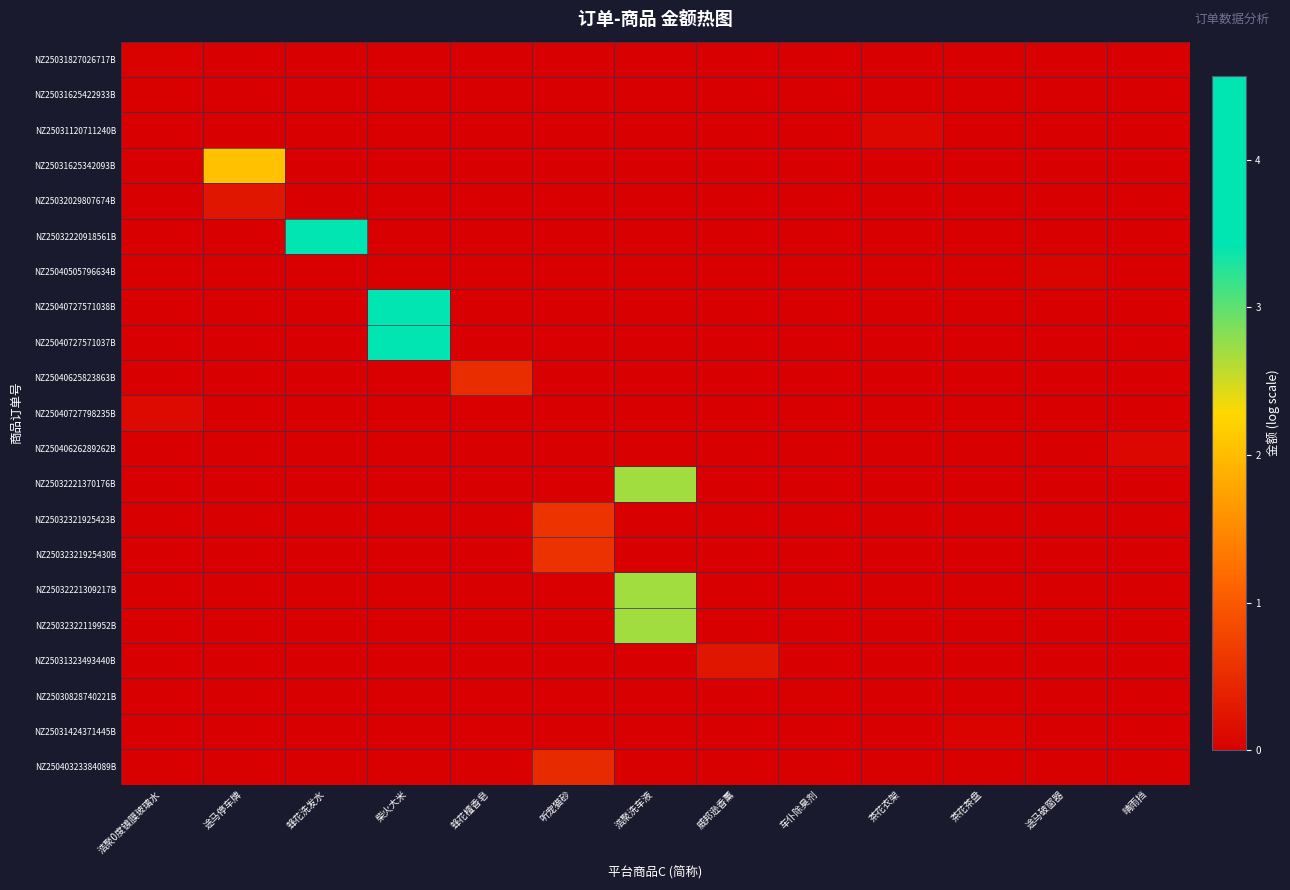

Reading left to right, extract all data points from this chart.

NZ25031827026717B: 浩聚0度镀膜玻璃水=0.0	途马停车牌=0.0	蜂花洗发水=0.0	柴火大米=0.0	蜂花檀香皂=0.0	听宠猫砂=0.0	浩聚洗车液=0.0	威邦逊香薰=0.0	车仆除臭剂=0.0	茶花衣架=0.0	茶花茶盘=0.0	途马破窗器=0.0	晴雨挡=0.0
NZ25031625422933B: 浩聚0度镀膜玻璃水=0.0	途马停车牌=0.0	蜂花洗发水=0.0	柴火大米=0.0	蜂花檀香皂=0.0	听宠猫砂=0.0	浩聚洗车液=0.0	威邦逊香薰=0.0	车仆除臭剂=0.0	茶花衣架=0.0	茶花茶盘=0.0	途马破窗器=0.0	晴雨挡=0.0
NZ25031120711240B: 浩聚0度镀膜玻璃水=0.0	途马停车牌=0.0	蜂花洗发水=0.0	柴火大米=0.0	蜂花檀香皂=0.0	听宠猫砂=0.0	浩聚洗车液=0.0	威邦逊香薰=0.0	车仆除臭剂=0.0	茶花衣架=0.1	茶花茶盘=0.0	途马破窗器=0.0	晴雨挡=0.0
NZ25031625342093B: 浩聚0度镀膜玻璃水=0.0	途马停车牌=2.1	蜂花洗发水=0.0	柴火大米=0.0	蜂花檀香皂=0.0	听宠猫砂=0.0	浩聚洗车液=0.0	威邦逊香薰=0.0	车仆除臭剂=0.0	茶花衣架=0.0	茶花茶盘=0.0	途马破窗器=0.0	晴雨挡=0.0
NZ25032029807674B: 浩聚0度镀膜玻璃水=0.0	途马停车牌=0.3	蜂花洗发水=0.0	柴火大米=0.0	蜂花檀香皂=0.0	听宠猫砂=0.0	浩聚洗车液=0.0	威邦逊香薰=0.0	车仆除臭剂=0.0	茶花衣架=0.0	茶花茶盘=0.0	途马破窗器=0.0	晴雨挡=0.0
NZ25032220918561B: 浩聚0度镀膜玻璃水=0.0	途马停车牌=0.0	蜂花洗发水=3.5	柴火大米=0.0	蜂花檀香皂=0.0	听宠猫砂=0.0	浩聚洗车液=0.0	威邦逊香薰=0.0	车仆除臭剂=0.0	茶花衣架=0.0	茶花茶盘=0.0	途马破窗器=0.0	晴雨挡=0.0
NZ25040505796634B: 浩聚0度镀膜玻璃水=0.0	途马停车牌=0.0	蜂花洗发水=0.0	柴火大米=0.0	蜂花檀香皂=0.0	听宠猫砂=0.0	浩聚洗车液=0.0	威邦逊香薰=0.0	车仆除臭剂=0.0	茶花衣架=0.0	茶花茶盘=0.0	途马破窗器=0.0	晴雨挡=0.0
NZ25040727571038B: 浩聚0度镀膜玻璃水=0.0	途马停车牌=0.0	蜂花洗发水=0.0	柴火大米=4.6	蜂花檀香皂=0.0	听宠猫砂=0.0	浩聚洗车液=0.0	威邦逊香薰=0.0	车仆除臭剂=0.0	茶花衣架=0.0	茶花茶盘=0.0	途马破窗器=0.0	晴雨挡=0.0
NZ25040727571037B: 浩聚0度镀膜玻璃水=0.0	途马停车牌=0.0	蜂花洗发水=0.0	柴火大米=4.6	蜂花檀香皂=0.0	听宠猫砂=0.0	浩聚洗车液=0.0	威邦逊香薰=0.0	车仆除臭剂=0.0	茶花衣架=0.0	茶花茶盘=0.0	途马破窗器=0.0	晴雨挡=0.0
NZ25040625823863B: 浩聚0度镀膜玻璃水=0.0	途马停车牌=0.0	蜂花洗发水=0.0	柴火大米=0.0	蜂花檀香皂=0.5	听宠猫砂=0.0	浩聚洗车液=0.0	威邦逊香薰=0.0	车仆除臭剂=0.0	茶花衣架=0.0	茶花茶盘=0.0	途马破窗器=0.0	晴雨挡=0.0
NZ25040727798235B: 浩聚0度镀膜玻璃水=0.1	途马停车牌=0.0	蜂花洗发水=0.0	柴火大米=0.0	蜂花檀香皂=0.0	听宠猫砂=0.0	浩聚洗车液=0.0	威邦逊香薰=0.0	车仆除臭剂=0.0	茶花衣架=0.0	茶花茶盘=0.0	途马破窗器=0.0	晴雨挡=0.0
NZ25040626289262B: 浩聚0度镀膜玻璃水=0.0	途马停车牌=0.0	蜂花洗发水=0.0	柴火大米=0.0	蜂花檀香皂=0.0	听宠猫砂=0.0	浩聚洗车液=0.0	威邦逊香薰=0.0	车仆除臭剂=0.0	茶花衣架=0.0	茶花茶盘=0.0	途马破窗器=0.0	晴雨挡=0.1
NZ25032221370176B: 浩聚0度镀膜玻璃水=0.0	途马停车牌=0.0	蜂花洗发水=0.0	柴火大米=0.0	蜂花檀香皂=0.0	听宠猫砂=0.0	浩聚洗车液=2.7	威邦逊香薰=0.0	车仆除臭剂=0.0	茶花衣架=0.0	茶花茶盘=0.0	途马破窗器=0.0	晴雨挡=0.0
NZ25032321925423B: 浩聚0度镀膜玻璃水=0.0	途马停车牌=0.0	蜂花洗发水=0.0	柴火大米=0.0	蜂花檀香皂=0.0	听宠猫砂=0.6	浩聚洗车液=0.0	威邦逊香薰=0.0	车仆除臭剂=0.0	茶花衣架=0.0	茶花茶盘=0.0	途马破窗器=0.0	晴雨挡=0.0
NZ25032321925430B: 浩聚0度镀膜玻璃水=0.0	途马停车牌=0.0	蜂花洗发水=0.0	柴火大米=0.0	蜂花檀香皂=0.0	听宠猫砂=0.6	浩聚洗车液=0.0	威邦逊香薰=0.0	车仆除臭剂=0.0	茶花衣架=0.0	茶花茶盘=0.0	途马破窗器=0.0	晴雨挡=0.0
NZ25032221309217B: 浩聚0度镀膜玻璃水=0.0	途马停车牌=0.0	蜂花洗发水=0.0	柴火大米=0.0	蜂花檀香皂=0.0	听宠猫砂=0.0	浩聚洗车液=2.7	威邦逊香薰=0.0	车仆除臭剂=0.0	茶花衣架=0.0	茶花茶盘=0.0	途马破窗器=0.0	晴雨挡=0.0
NZ25032322119952B: 浩聚0度镀膜玻璃水=0.0	途马停车牌=0.0	蜂花洗发水=0.0	柴火大米=0.0	蜂花檀香皂=0.0	听宠猫砂=0.0	浩聚洗车液=2.7	威邦逊香薰=0.0	车仆除臭剂=0.0	茶花衣架=0.0	茶花茶盘=0.0	途马破窗器=0.0	晴雨挡=0.0
NZ25031323493440B: 浩聚0度镀膜玻璃水=0.0	途马停车牌=0.0	蜂花洗发水=0.0	柴火大米=0.0	蜂花檀香皂=0.0	听宠猫砂=0.0	浩聚洗车液=0.0	威邦逊香薰=0.3	车仆除臭剂=0.0	茶花衣架=0.0	茶花茶盘=0.0	途马破窗器=0.0	晴雨挡=0.0
NZ25030828740221B: 浩聚0度镀膜玻璃水=0.0	途马停车牌=0.0	蜂花洗发水=0.0	柴火大米=0.0	蜂花檀香皂=0.0	听宠猫砂=0.0	浩聚洗车液=0.0	威邦逊香薰=0.0	车仆除臭剂=0.0	茶花衣架=0.0	茶花茶盘=0.0	途马破窗器=0.0	晴雨挡=0.0
NZ25031424371445B: 浩聚0度镀膜玻璃水=0.0	途马停车牌=0.0	蜂花洗发水=0.0	柴火大米=0.0	蜂花檀香皂=0.0	听宠猫砂=0.0	浩聚洗车液=0.0	威邦逊香薰=0.0	车仆除臭剂=0.0	茶花衣架=0.0	茶花茶盘=0.0	途马破窗器=0.0	晴雨挡=0.0
NZ25040323384089B: 浩聚0度镀膜玻璃水=0.0	途马停车牌=0.0	蜂花洗发水=0.0	柴火大米=0.0	蜂花檀香皂=0.0	听宠猫砂=0.5	浩聚洗车液=0.0	威邦逊香薰=0.0	车仆除臭剂=0.0	茶花衣架=0.0	茶花茶盘=0.0	途马破窗器=0.0	晴雨挡=0.0